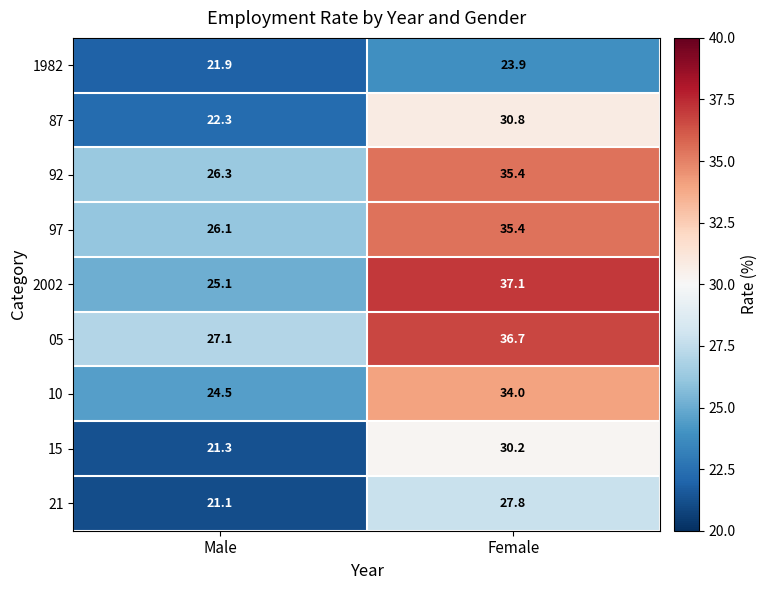

What is the sum of the 97 values at Male and Female?

61.5